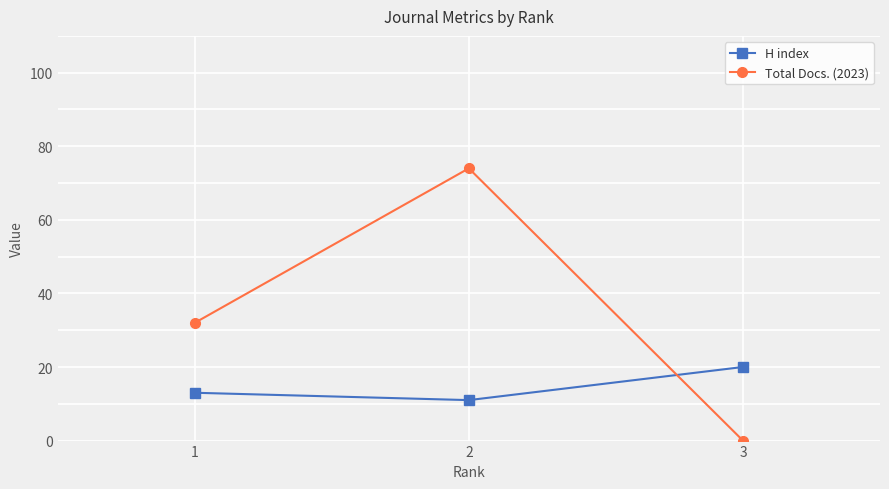

At 1, list the series in order from largest to smallest.

Total Docs. (2023), H index